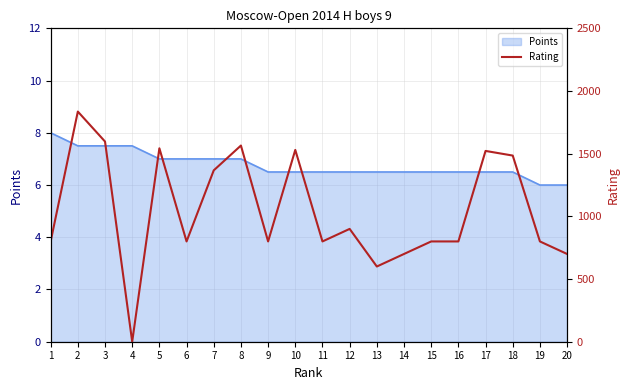

What is the sum of the values at 6 and 1?

1600